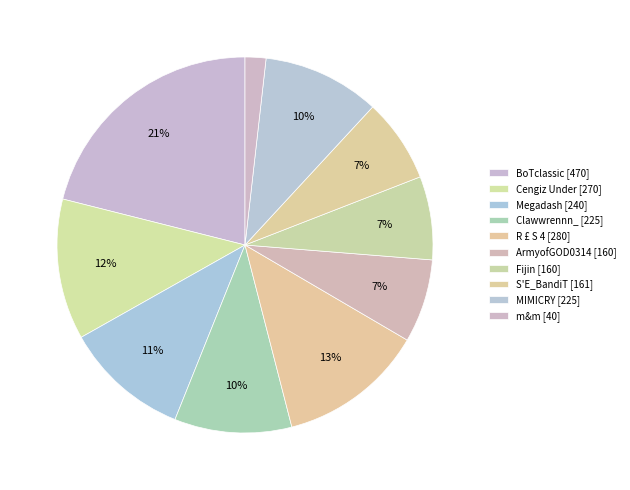

To the nearest percent, what is the average slice percentage?

10%